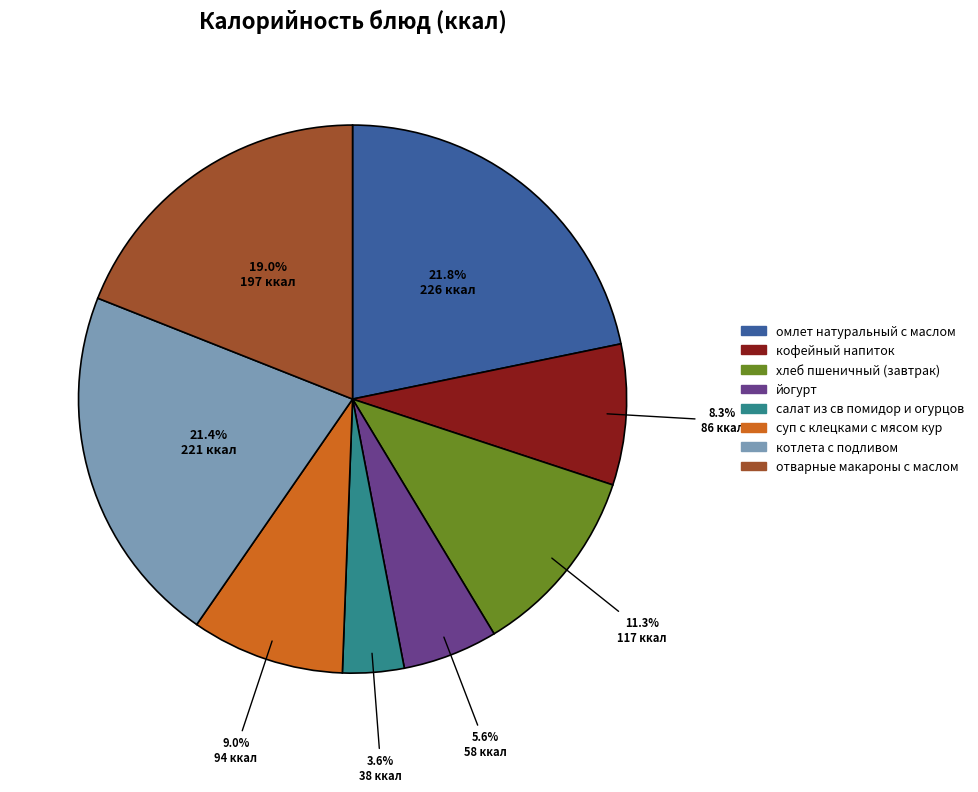

To the nearest percent, what is the difference between the largest and smallest slice percentages?

18%